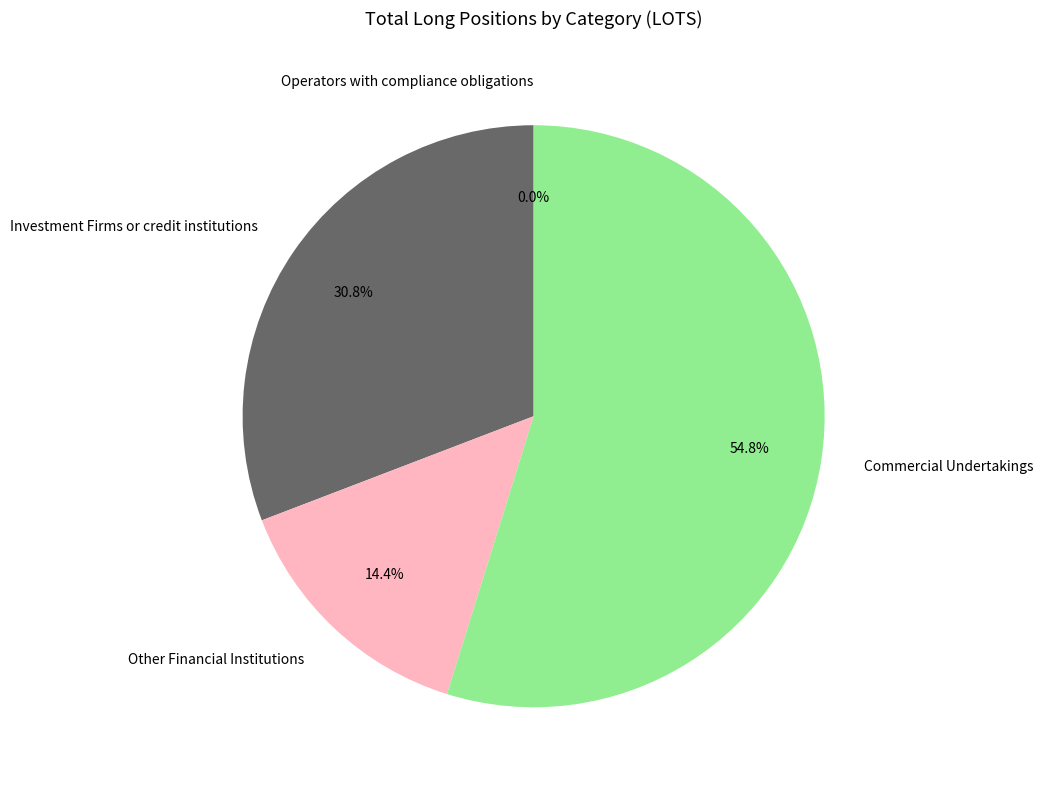

How many slices are in this pie chart?

4